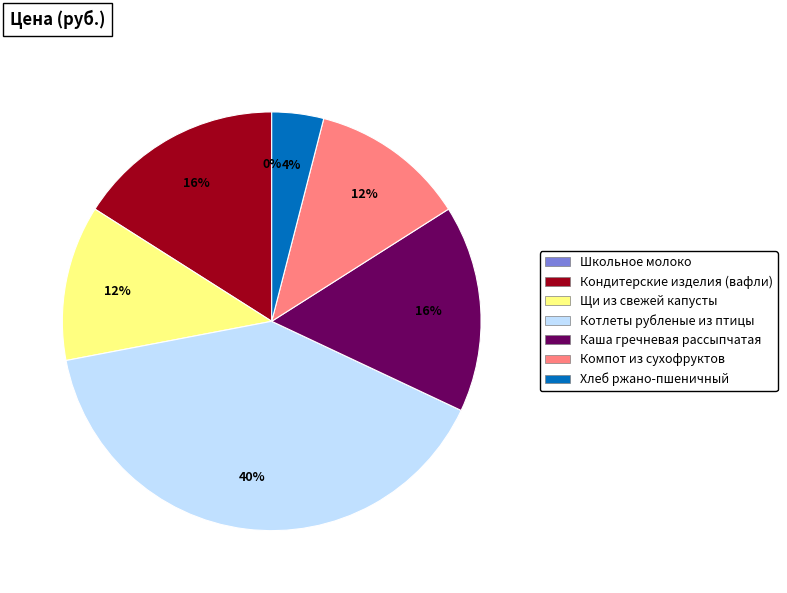

Between Щи из свежей капусты and Хлеб ржано-пшеничный, which is larger?

Щи из свежей капусты